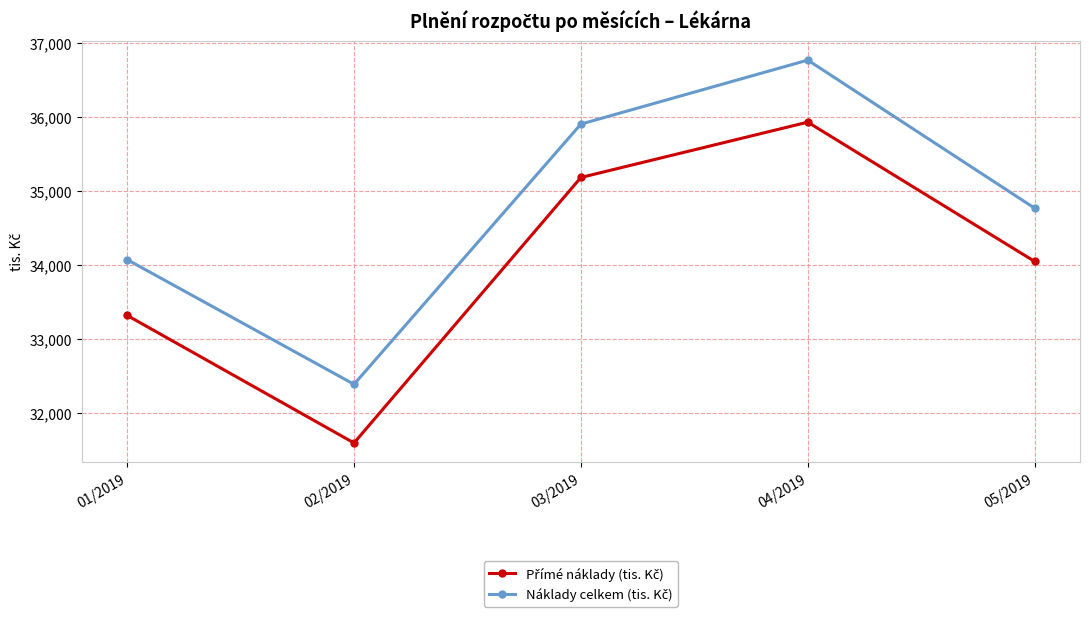

What is the total value across all series at 04/2019?

72708.8